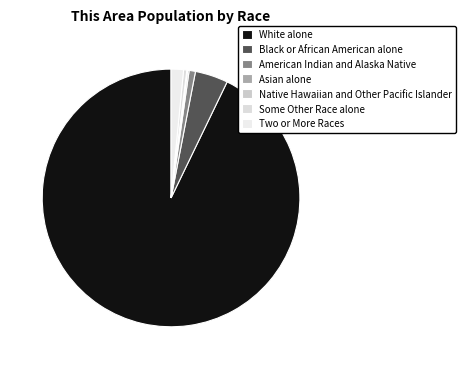

To the nearest percent, what is the difference between the largest and smallest slice percentages?

93%